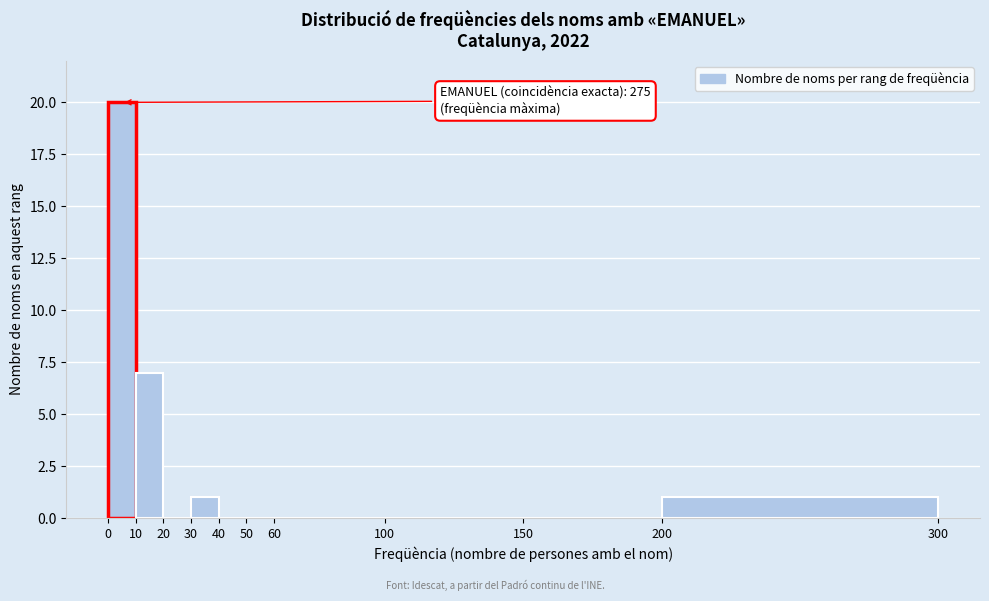

Which range on the x-axis has the tallest bar?

0 to 10